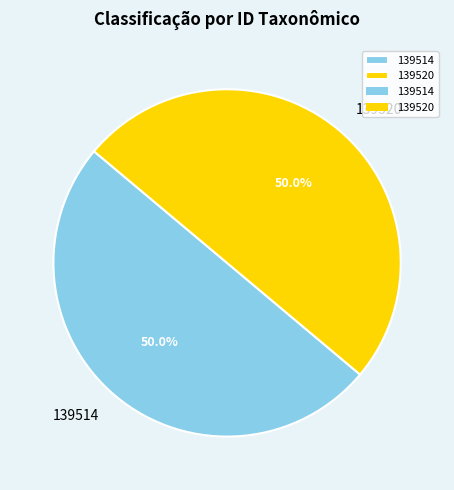

Is the sum of 139514 and 139520 greater than half?

Yes